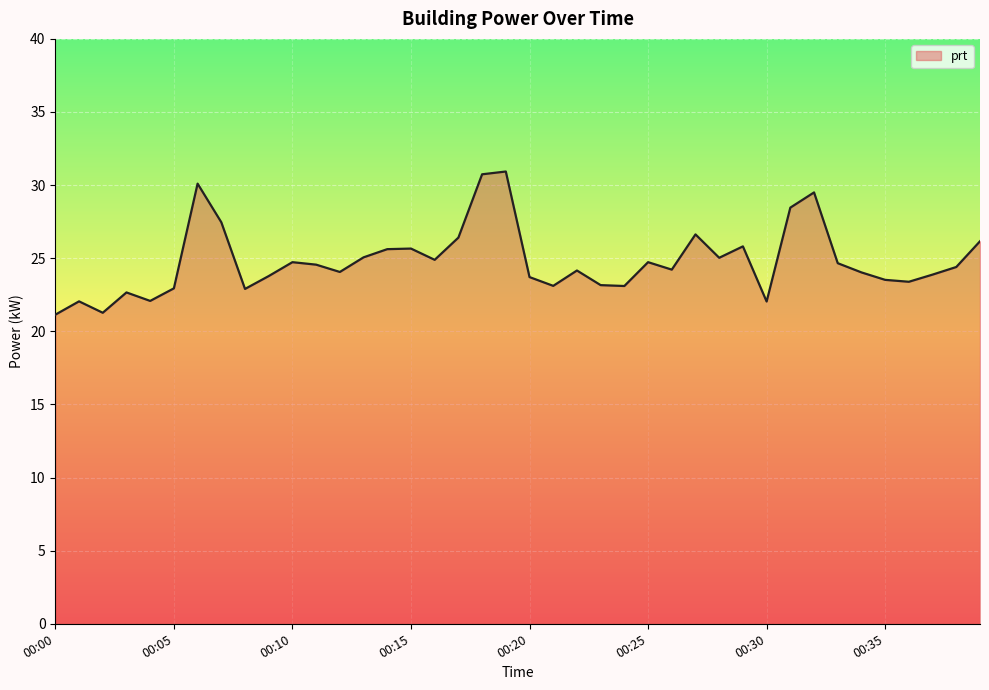

What is the sum of all values?

992.7